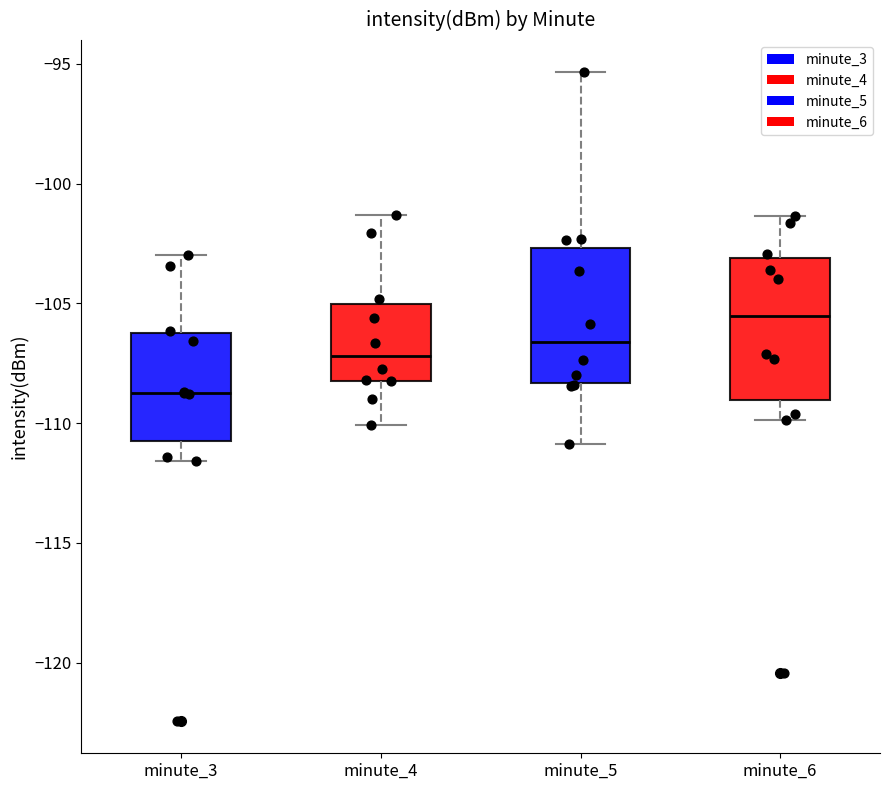

Where does the median line of the box for minute_4 sit on the y-axis? The values are not printed on the chart, so give them approximately, as read against the axis.

-107.0